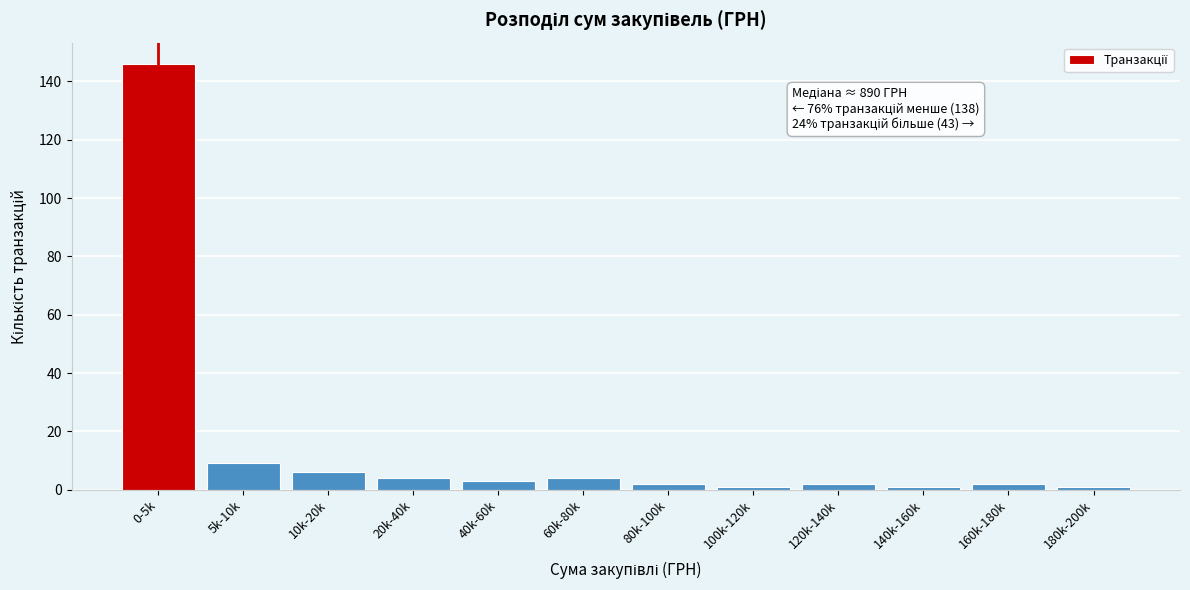

Reading left to right, list all the values displayed in this chart.

0-5k=146	5k-10k=9	10k-20k=6	20k-40k=4	40k-60k=3	60k-80k=4	80k-100k=2	100k-120k=1	120k-140k=2	140k-160k=1	160k-180k=2	180k-200k=1